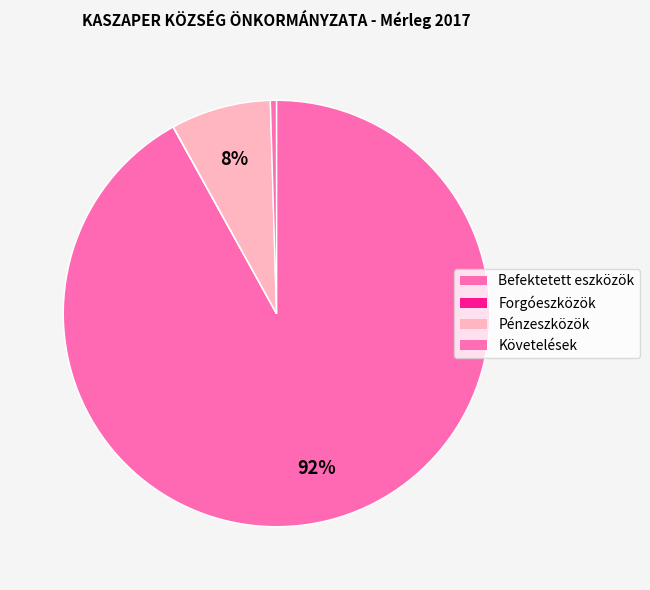

What is the ratio of the value at Forgóeszközök to the value at Követelések?

0.1